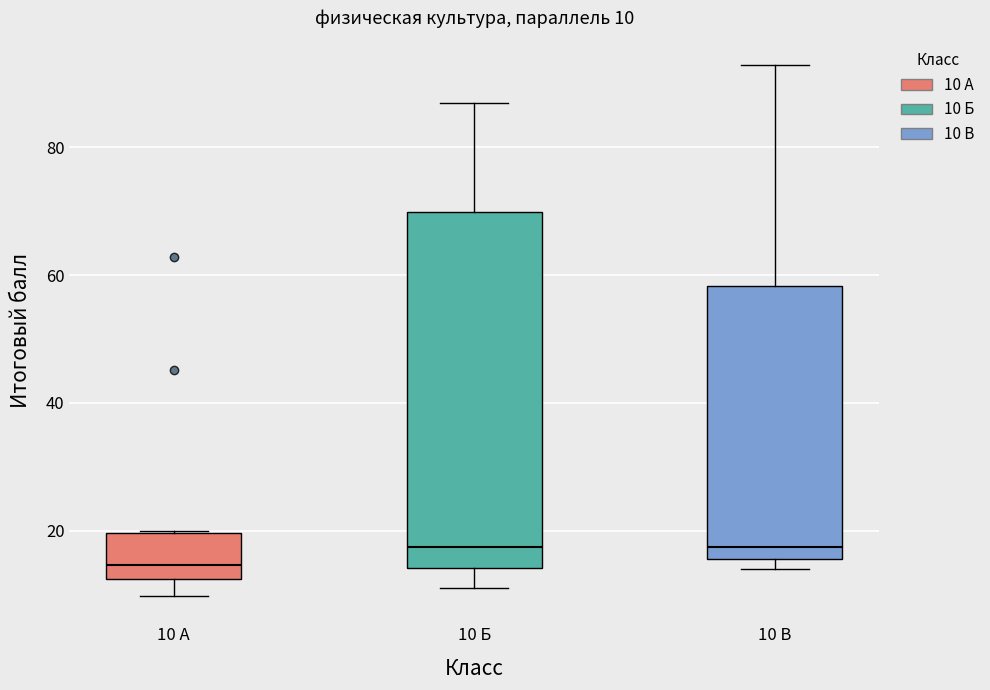

Which box is the tallest, from its lower edge to its upper edge?

10 Б